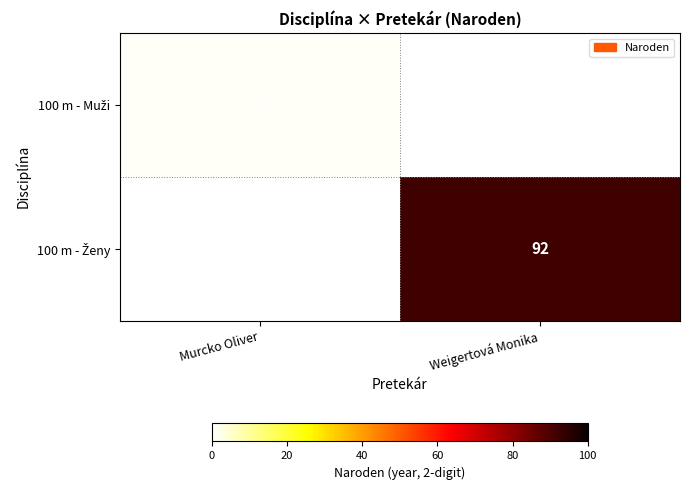

Which label corresponds to the smallest value in the chart?

Weigertová Monika